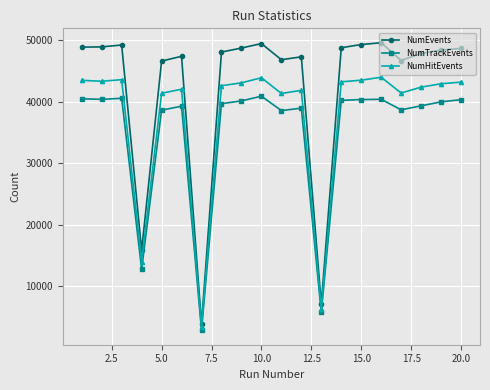

Is this an area chart (filled region under the line)?

No